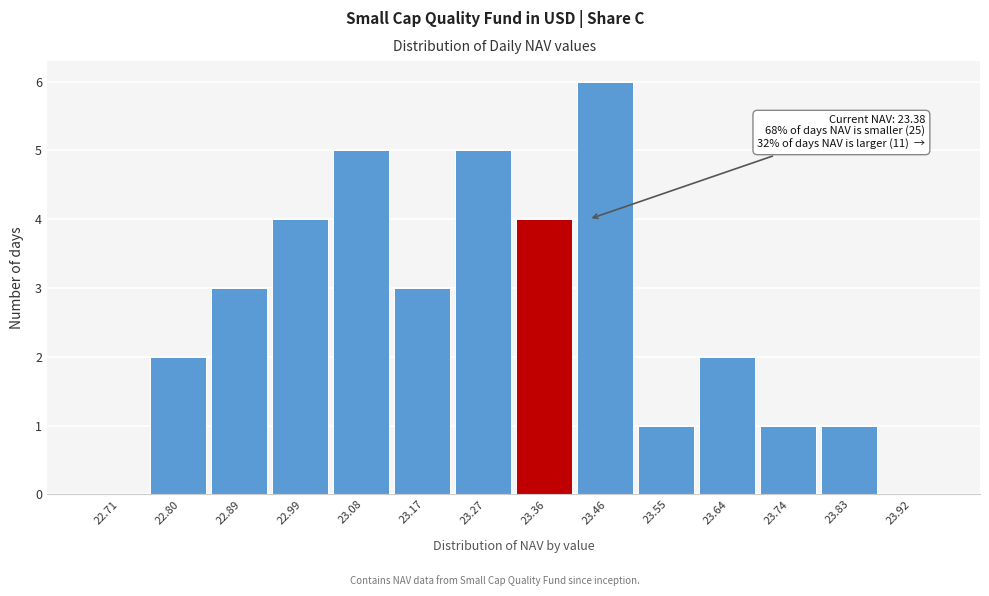

Over which range of the x-axis is the bar tallest?

23.41 to 23.50